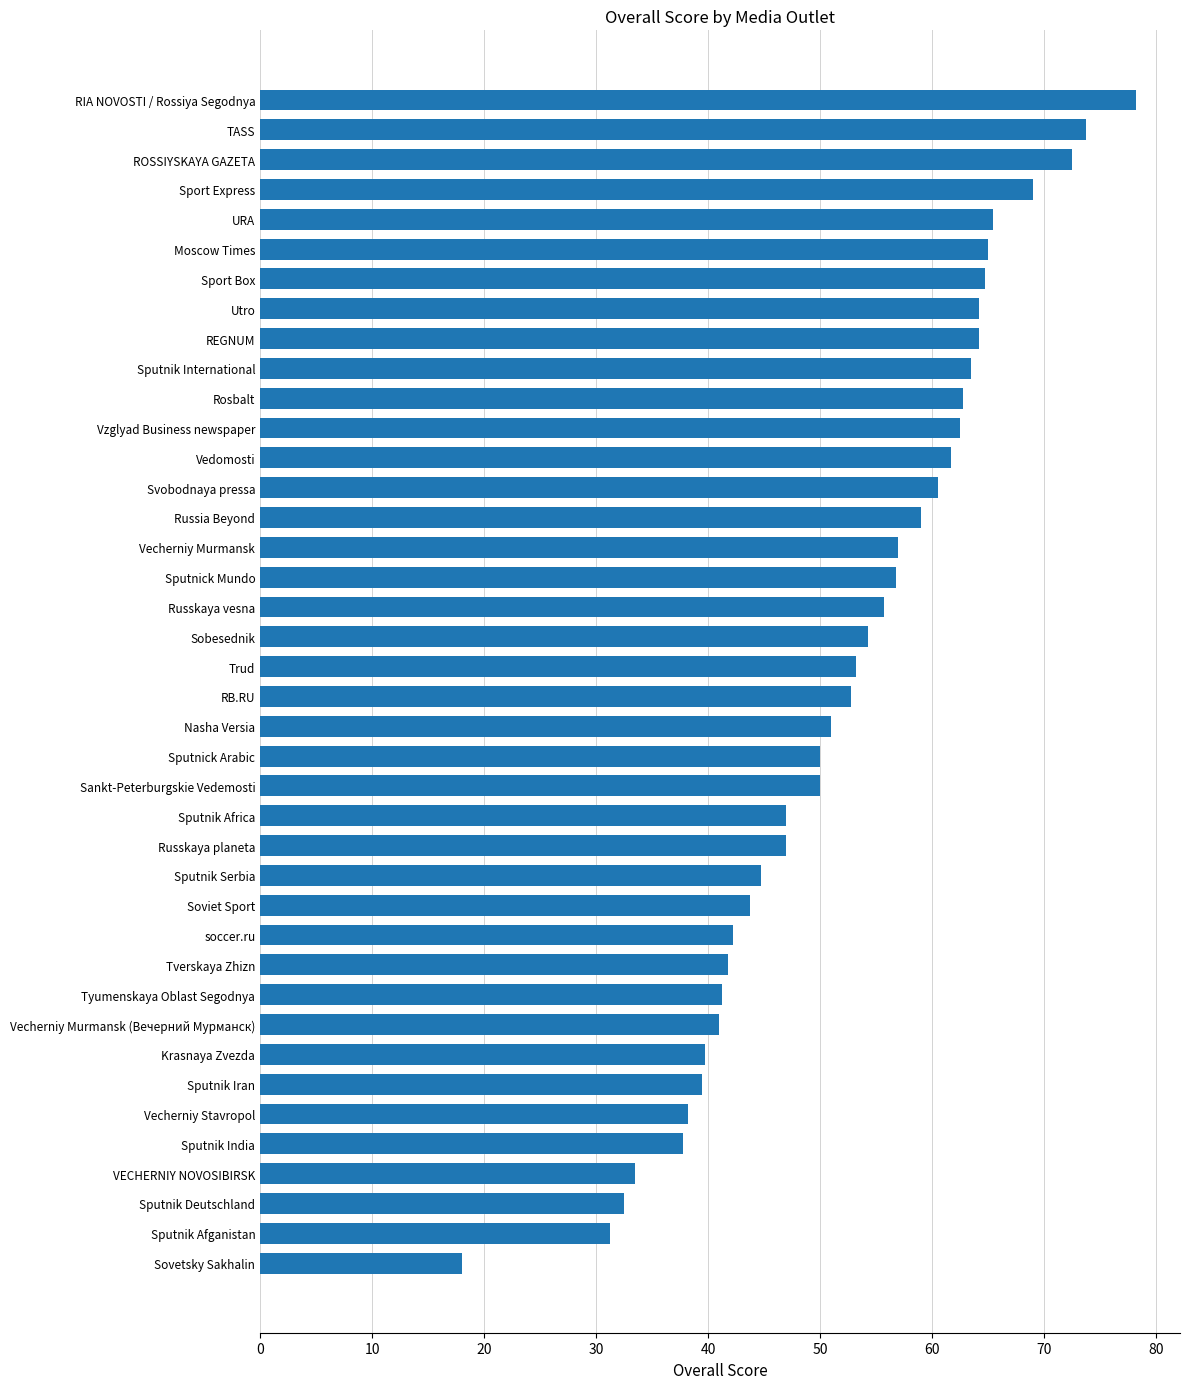

How many distinct data groups are displayed?

1